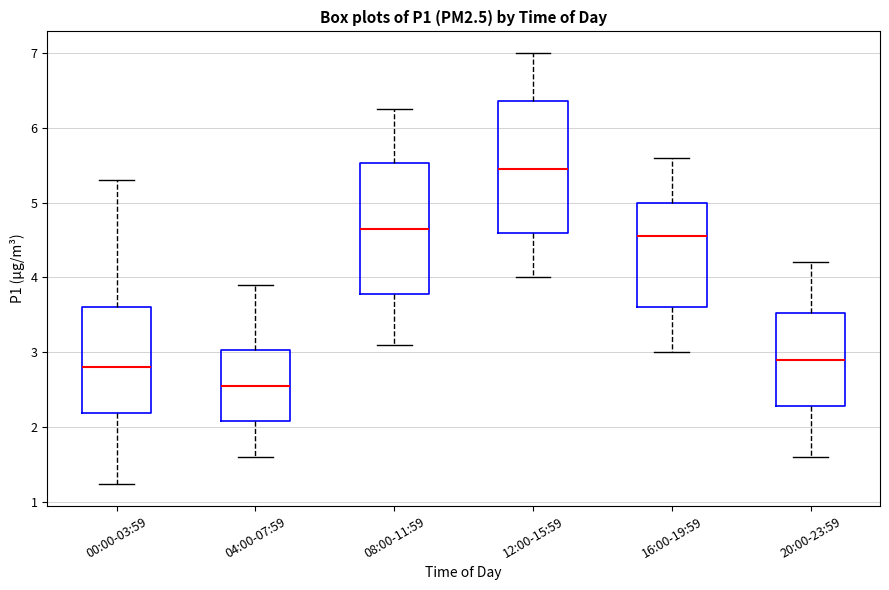

Reading left to right, read every box against the y-axis: the position of its median line, the range the box covers, and the ends of its whiskers. The values are not printed on the chart, so give them approximately, as read against the axis.

00:00-03:59: median 2.8, box 2.2 to 3.6, whiskers 1.2 to 5.3
04:00-07:59: median 2.6, box 2.1 to 3.0, whiskers 1.6 to 3.9
08:00-11:59: median 4.7, box 3.8 to 5.5, whiskers 3.1 to 6.3
12:00-15:59: median 5.5, box 4.6 to 6.4, whiskers 4.0 to 7.0
16:00-19:59: median 4.6, box 3.6 to 5.0, whiskers 3.0 to 5.6
20:00-23:59: median 2.9, box 2.3 to 3.5, whiskers 1.6 to 4.2